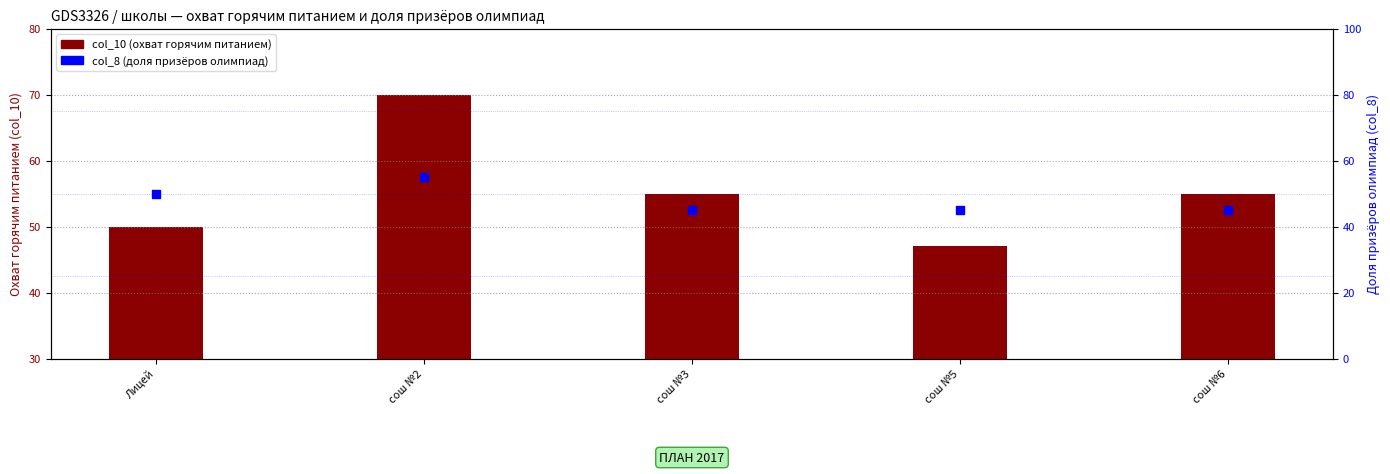

Which series reaches the minimum Y coordinate?

col_8 (доля призёров олимпиад)